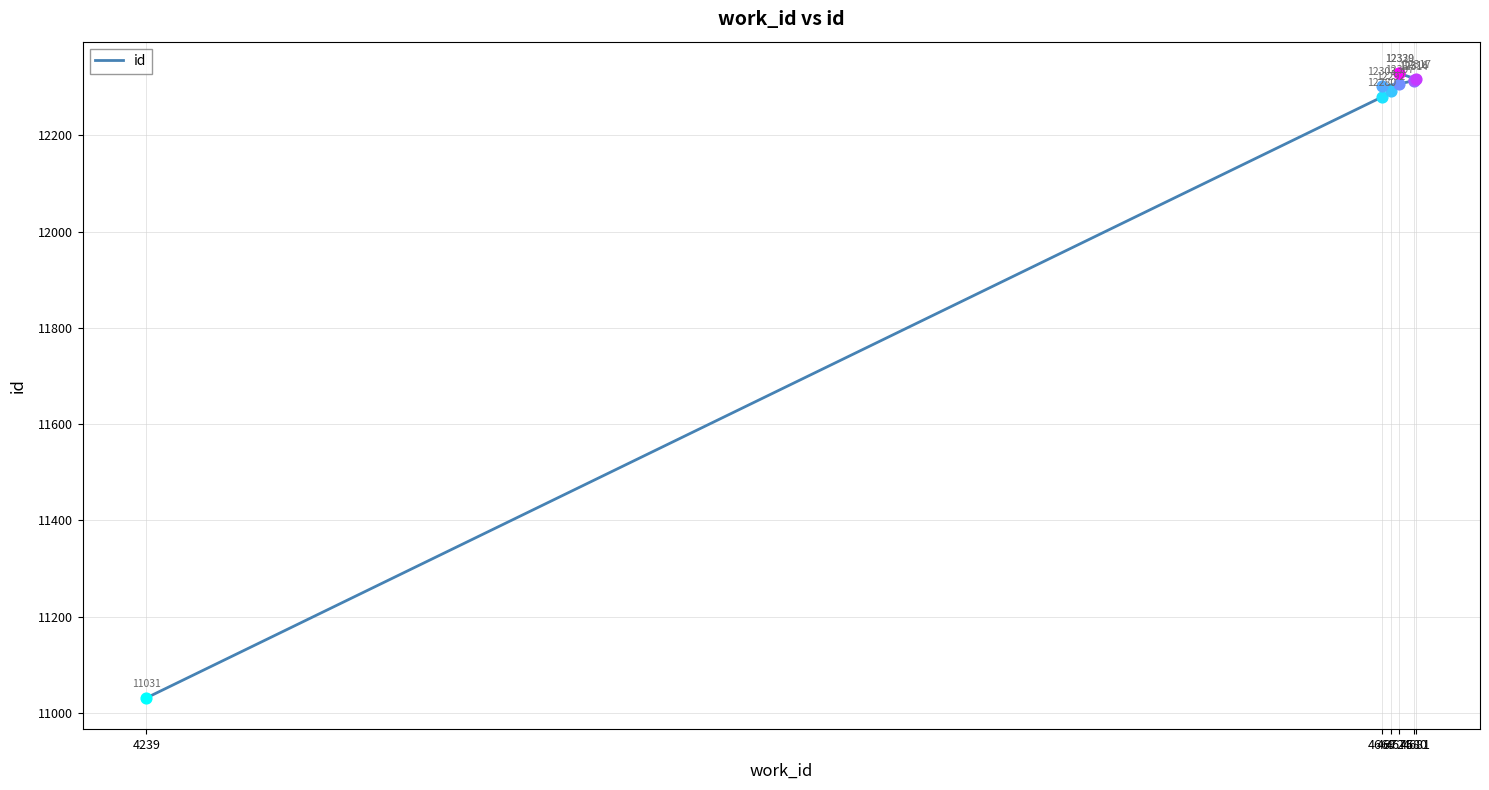

Between 4239 and 4680, which is larger?

4680